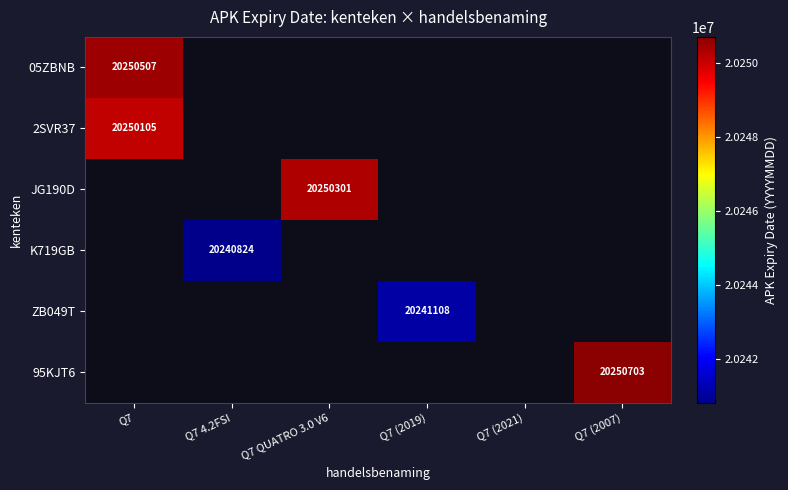

The 2SVR37 series shows 4120373 at Q7. True or false?

False